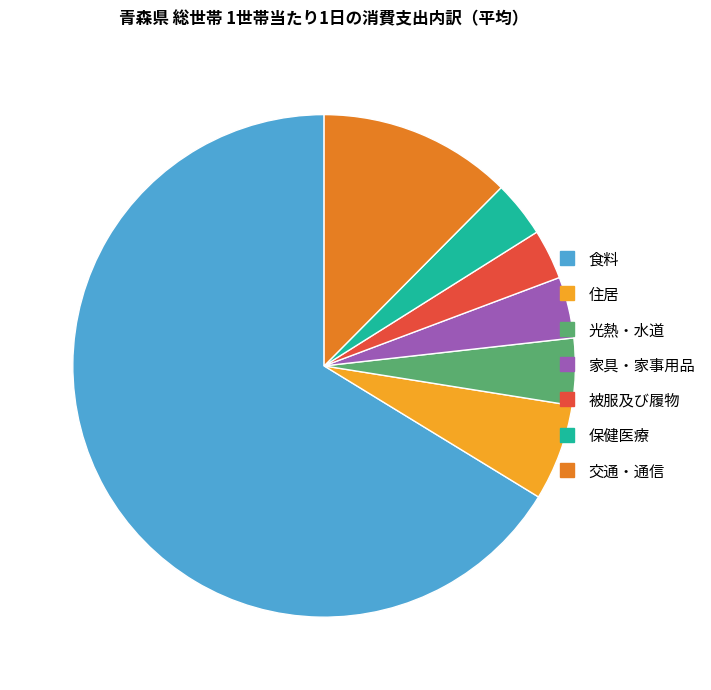

True or false: 食料 accounts for 61% of the total.

False